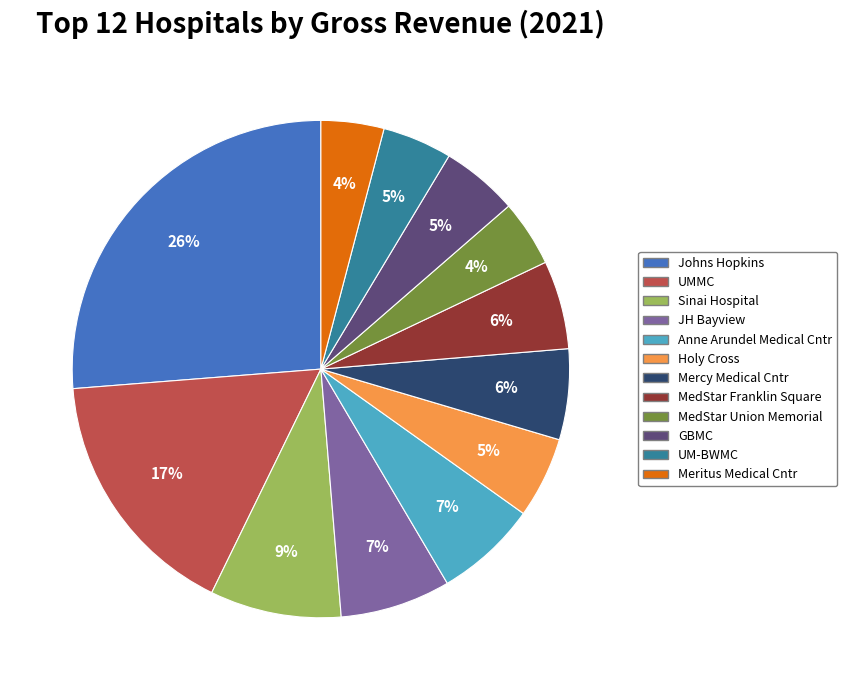

The GBMC slice represents 12% of the pie. True or false?

False